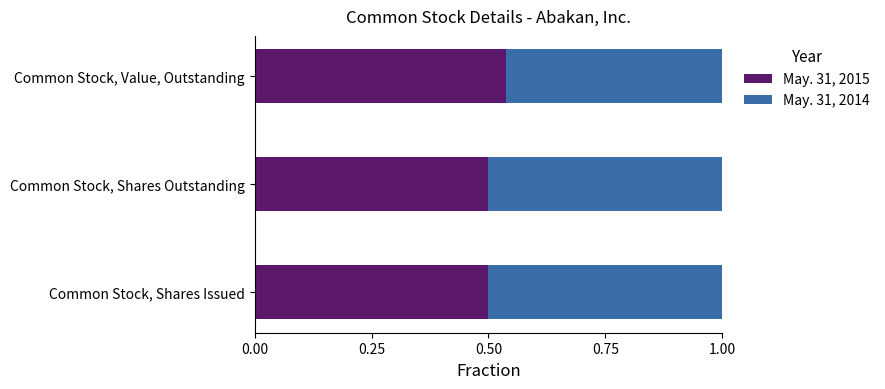

Which category has the highest value in the May. 31, 2015 series?

Common Stock, Value, Outstanding